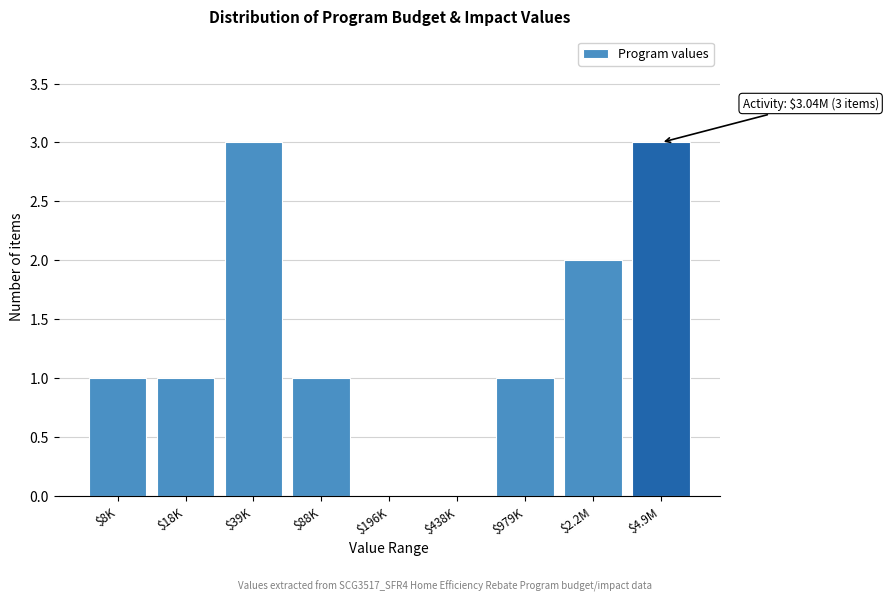

The chart shows a value of 2 at $2.2M. True or false?

True